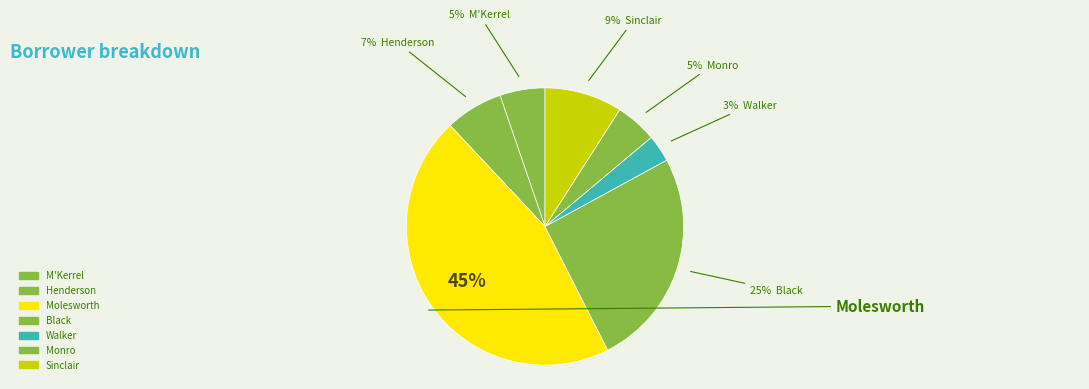

Is there any slice that represents more than half of the pie?

No